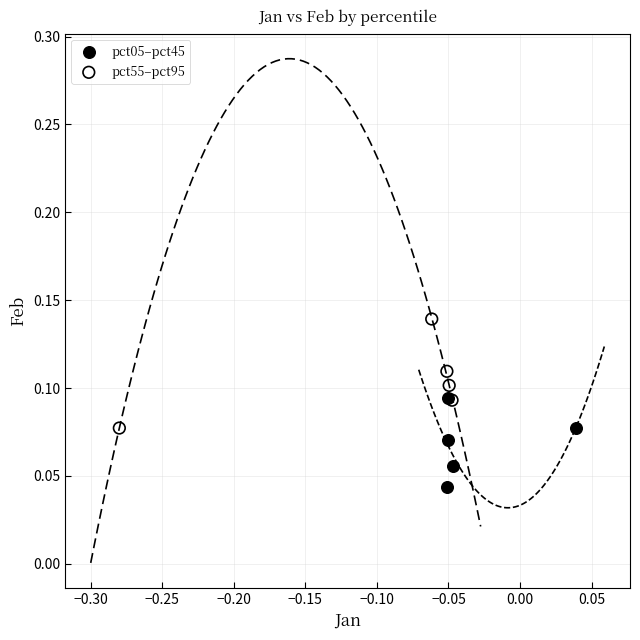

Which series contains the lowest Y value?

pct05–pct45